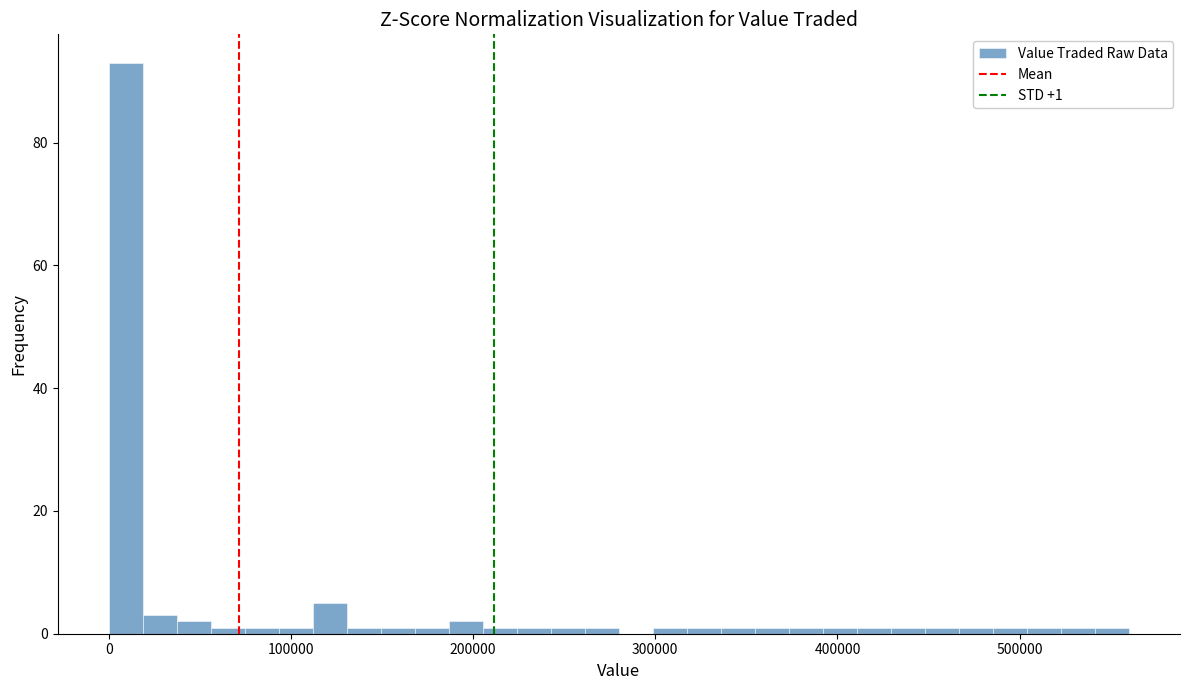

Around what value on the x-axis is the tallest bar? Give the approximate position of its centre, as read against the axis.

10000